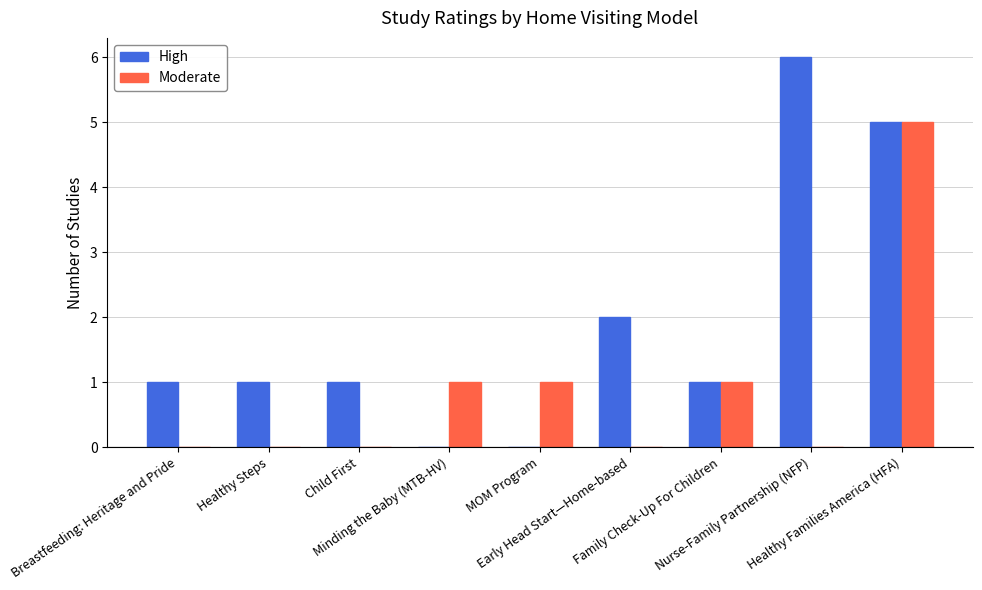

What is the sum of all High values?

17